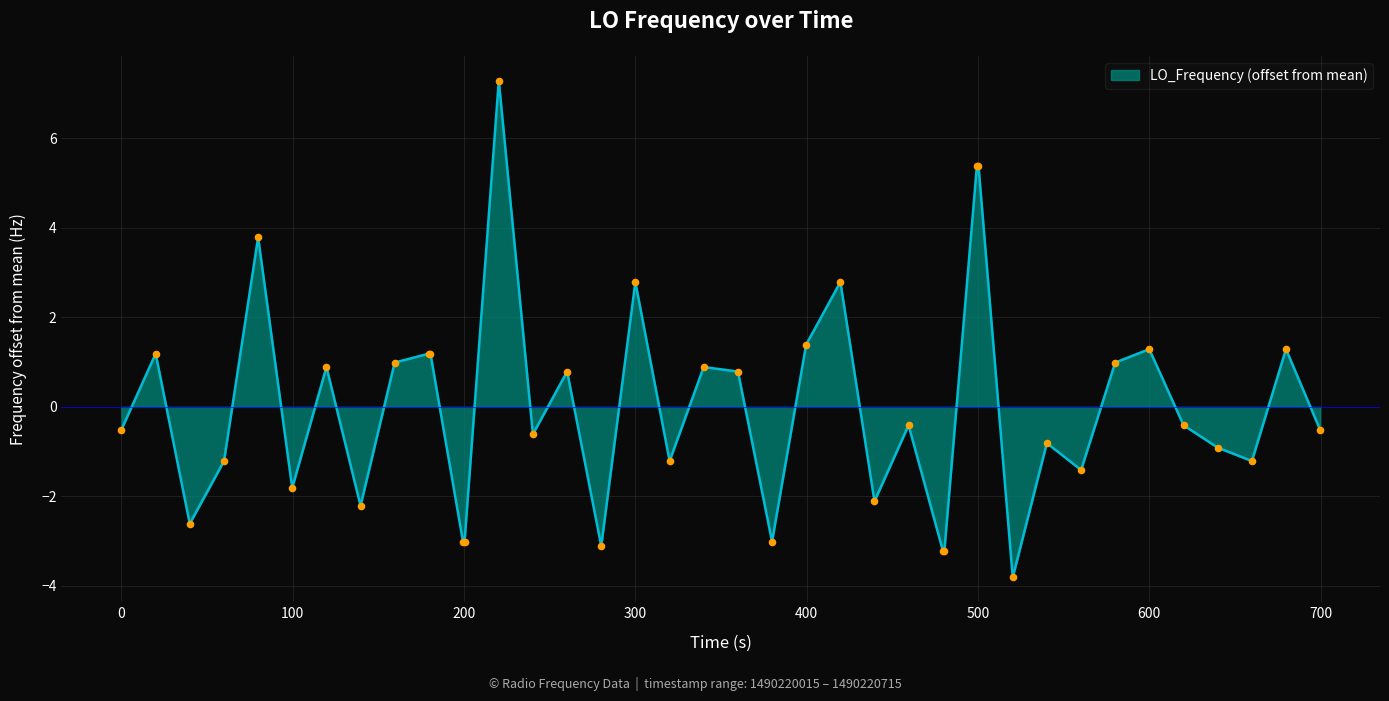

What is the difference between the maximum and minimum values?

11.1